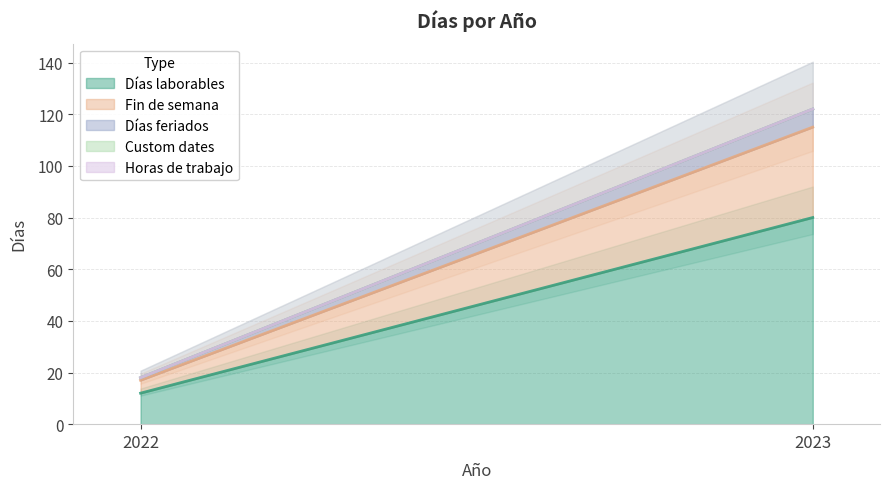

How many Días feriados values are between 1 and 7?

2